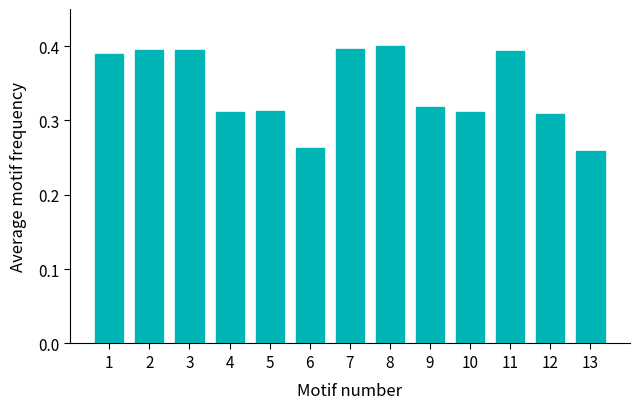

What is the change in value from 2 to 9?

-0.1